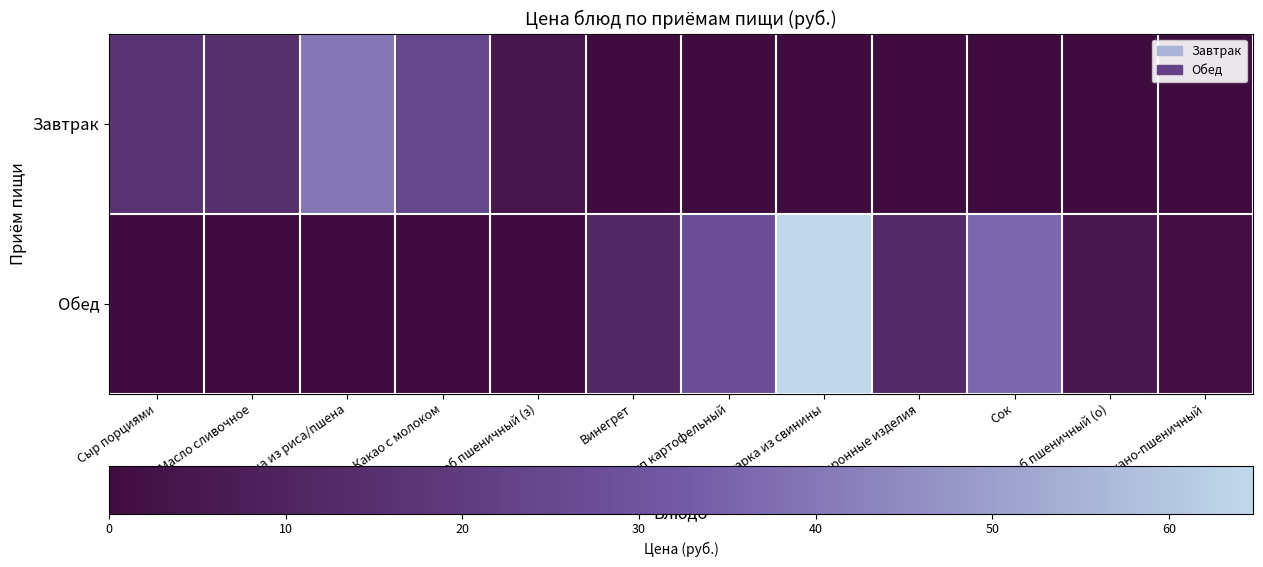

Reading left to right, transcribe all the data shown in this chart.

Завтрак: Сыр порциями=0.3	Масло сливочное=0.2	Каша из риса/пшена=0.6	Какао с молоком=0.4	Хлеб пшеничный (з)=0.1	Винегрет=0.0	Суп картофельный=0.0	Пожарка из свинины=0.0	Макаронные изделия=0.0	Сок=0.0	Хлеб пшеничный (о)=0.0	Хлеб ржано-пшеничный=0.0
Обед: Сыр порциями=0.0	Масло сливочное=0.0	Каша из риса/пшена=0.0	Какао с молоком=0.0	Хлеб пшеничный (з)=0.0	Винегрет=0.2	Суп картофельный=0.4	Пожарка из свинины=1.0	Макаронные изделия=0.2	Сок=0.6	Хлеб пшеничный (о)=0.1	Хлеб ржано-пшеничный=0.0